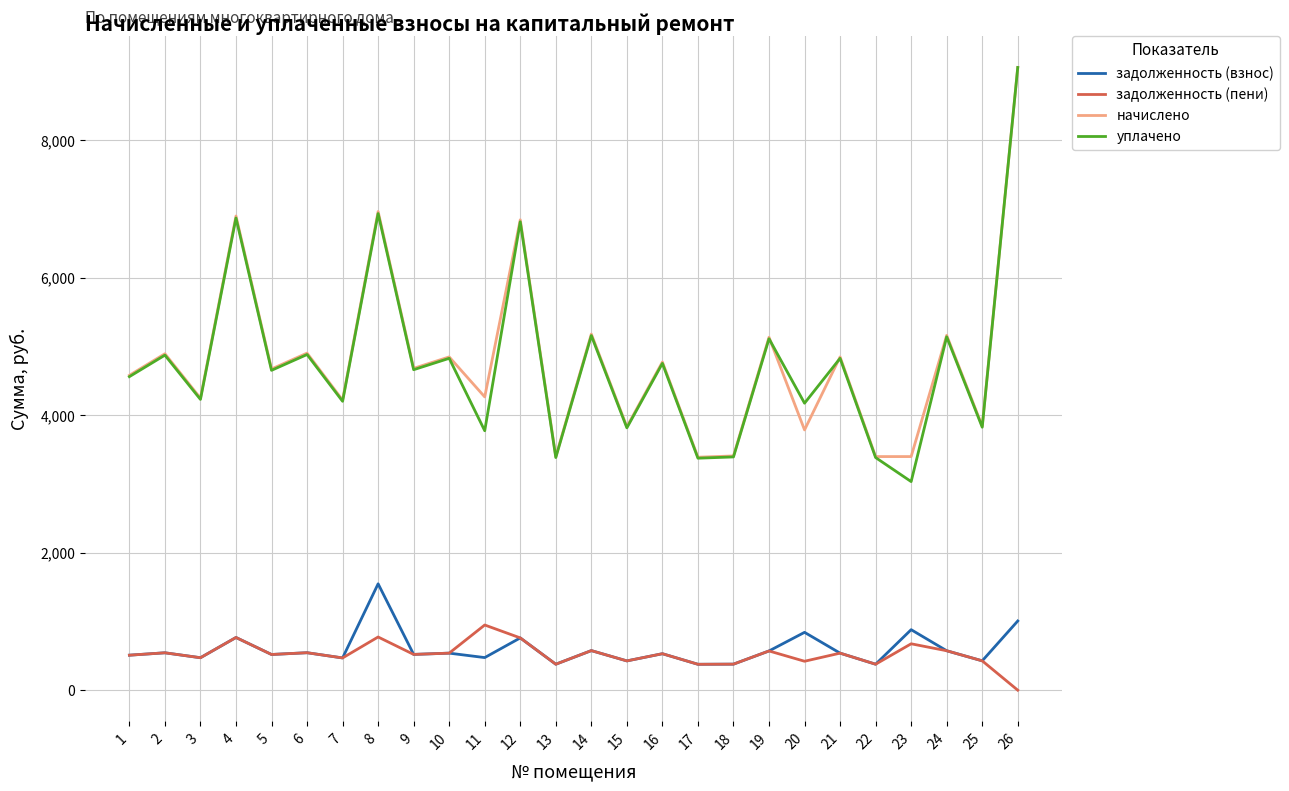

True or false: задолженность (пени) and уплачено cross at least once.

False